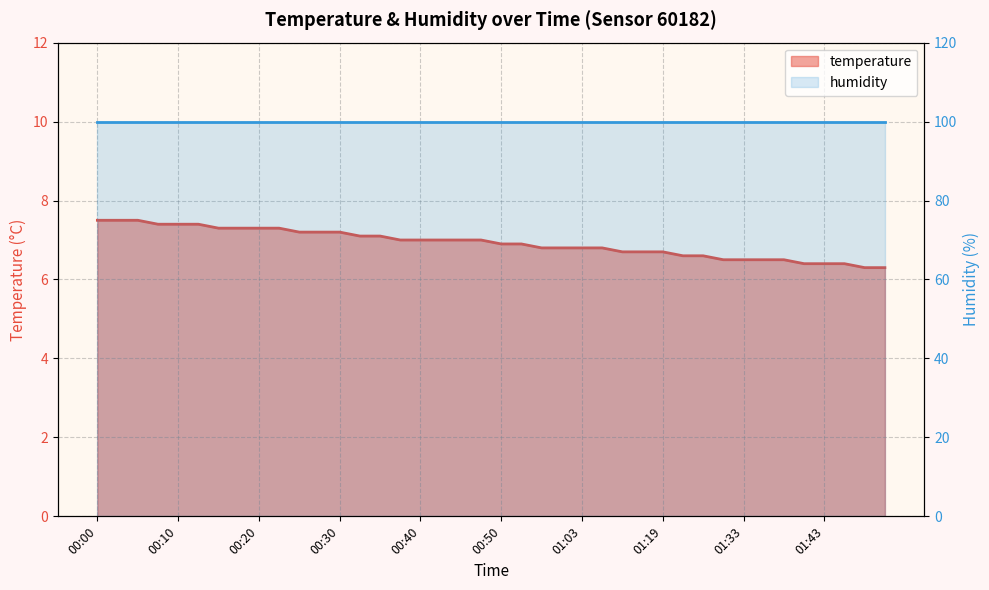

The value at 01:38 is 4.3. True or false?

False